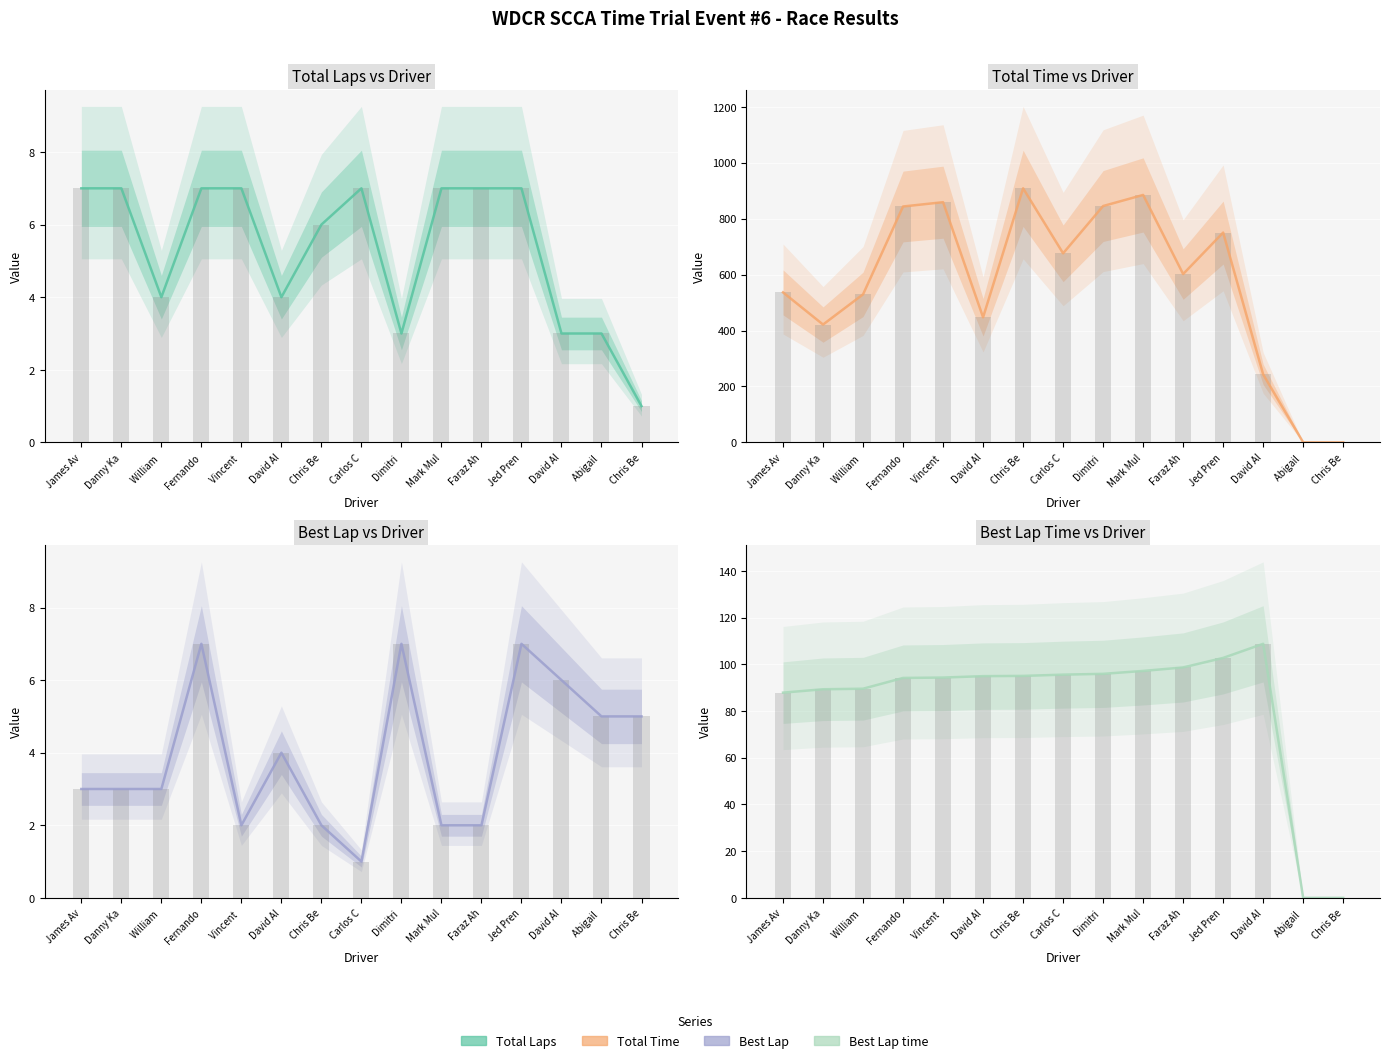

Rank the categories by Total Time value from lowest to highest.

Abigail , Chris Be, David Al, Danny Ka, David Al, William , James Av, Faraz Ah, Carlos C, Jed Pren, Fernando, Dimitri , Vincent , Mark Mul, Chris Be